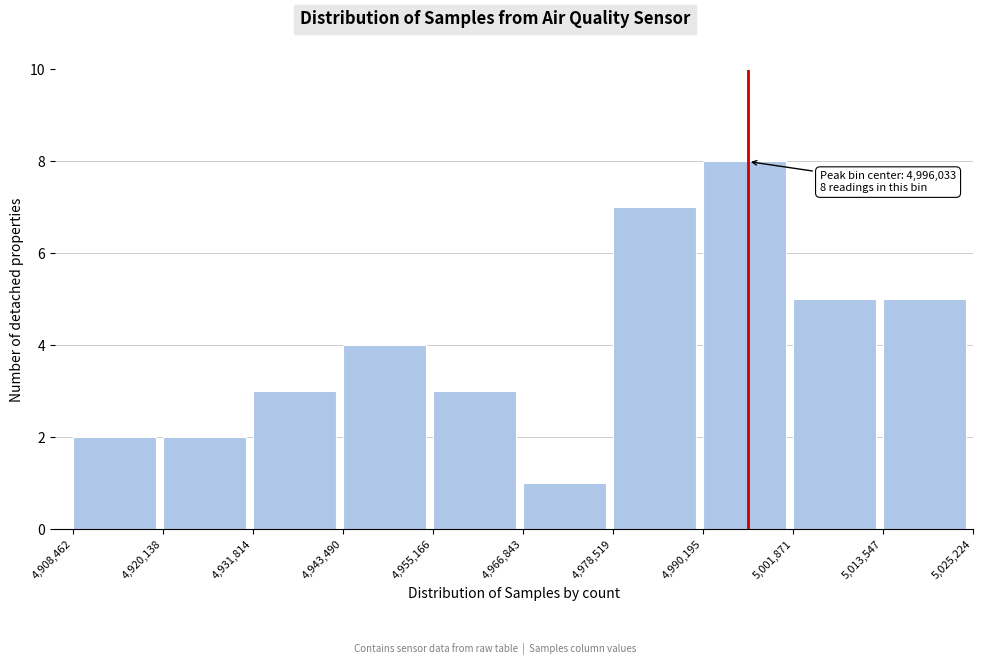

Over which range of the x-axis is the bar tallest?

4,990,195 to 5,001,871